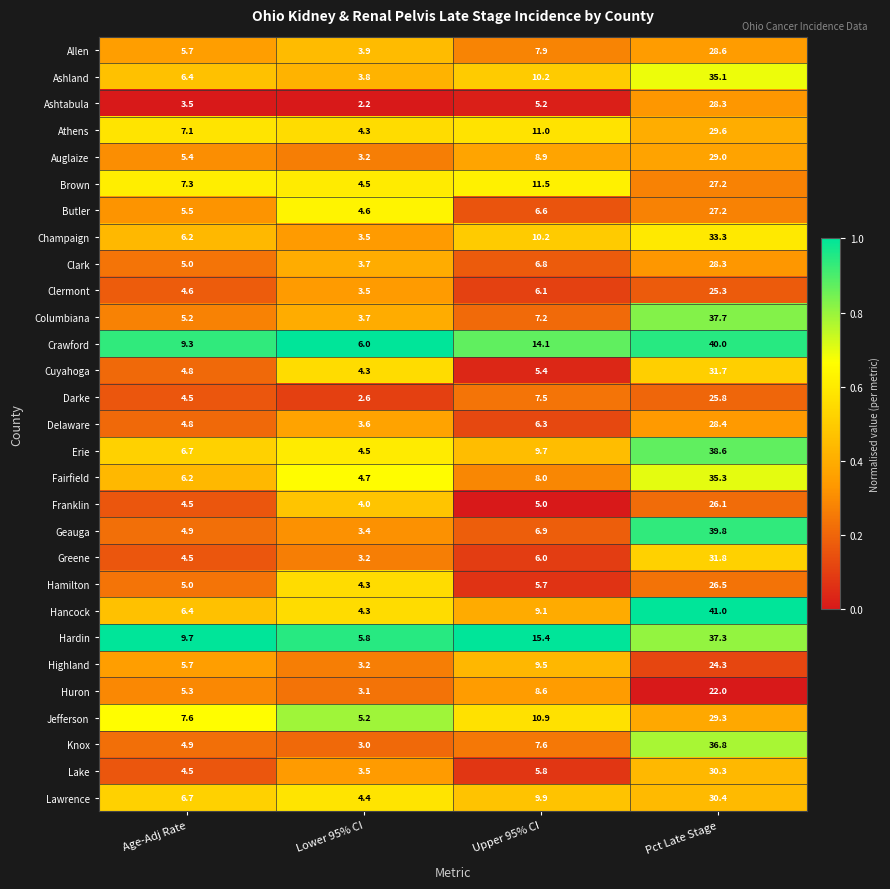

How many values in the Hardin series are below 15?

2